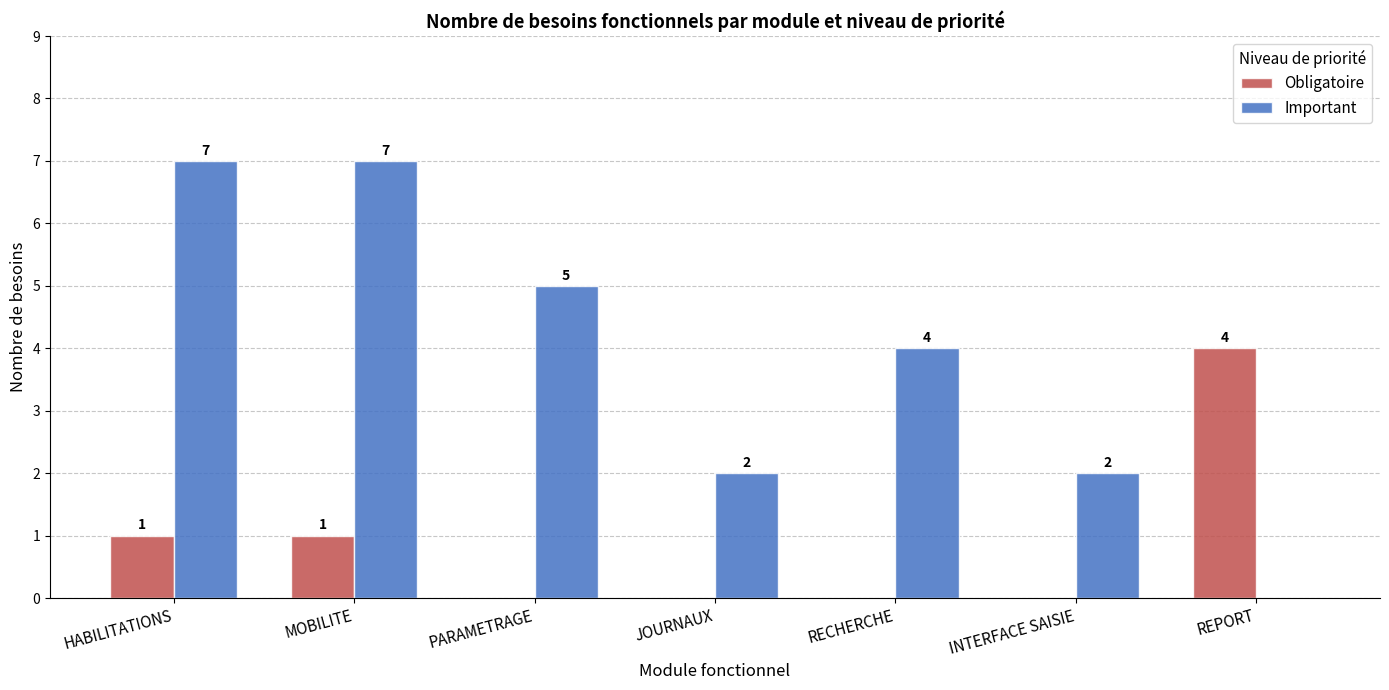

Count the Obligatoire values in the range 0 to 1.

6